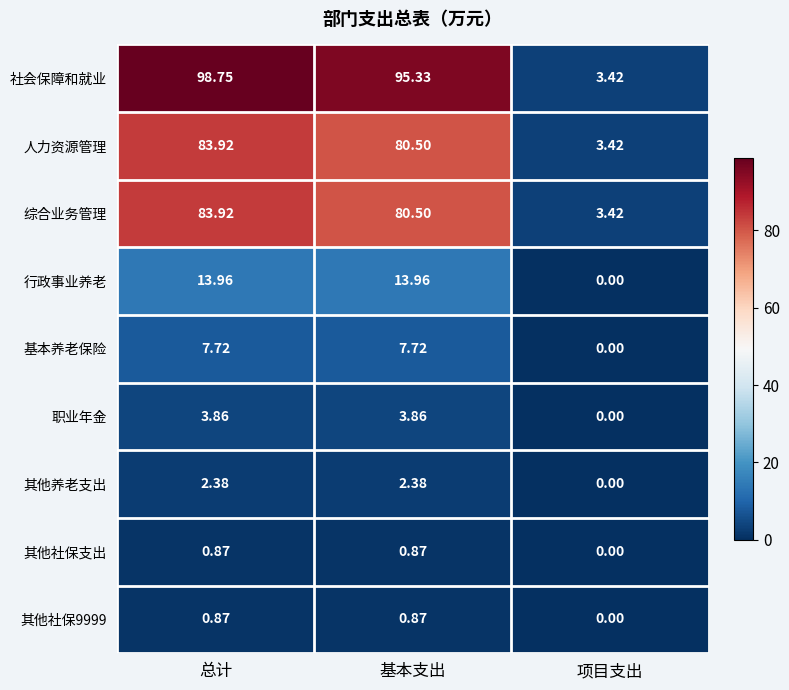

Which label corresponds to the smallest value in the chart?

项目支出